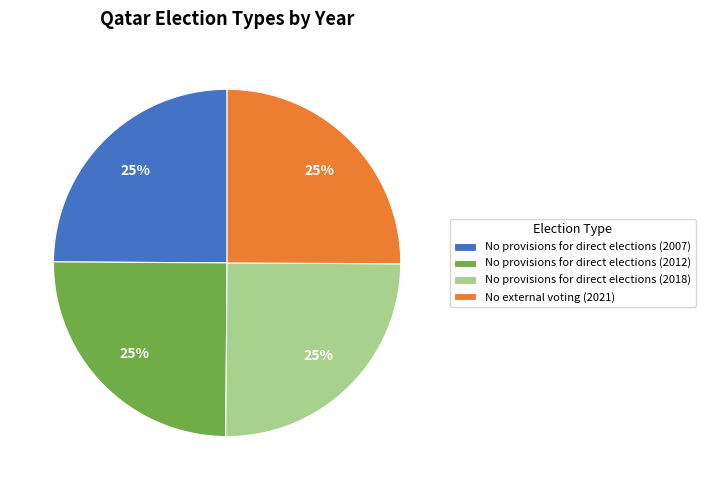

Is it true that No provisions for direct elections (2012) is 25% of the pie?

True